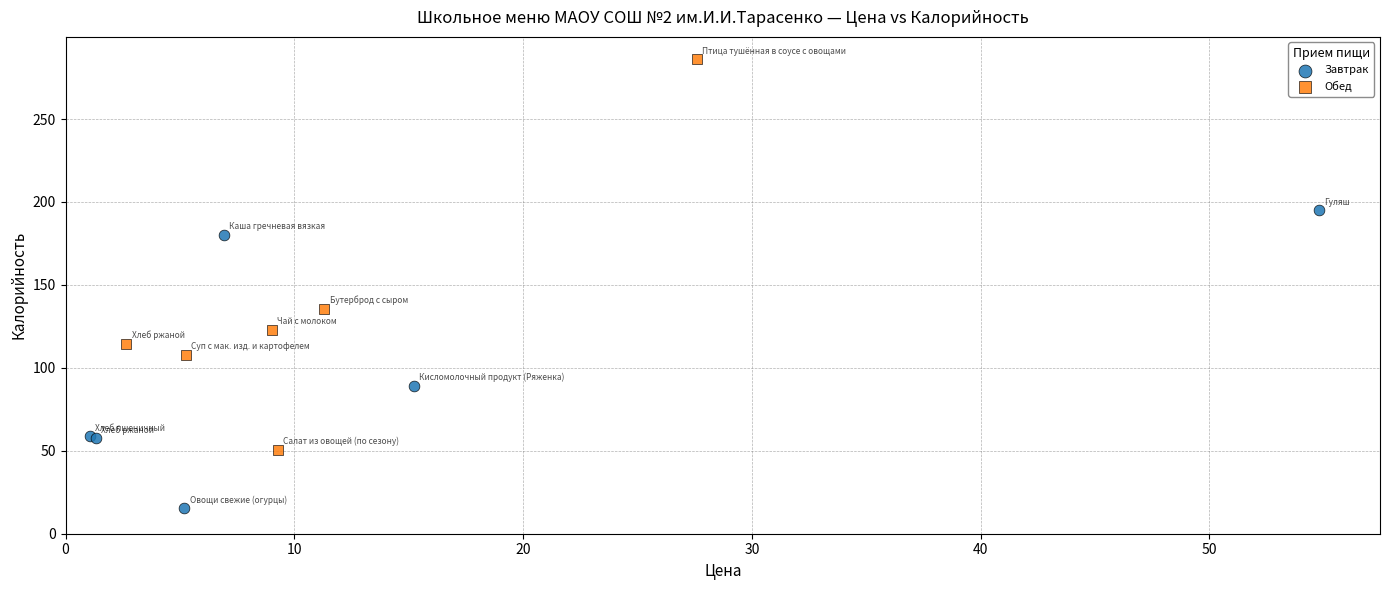

Which series contains the highest Y value?

Обед